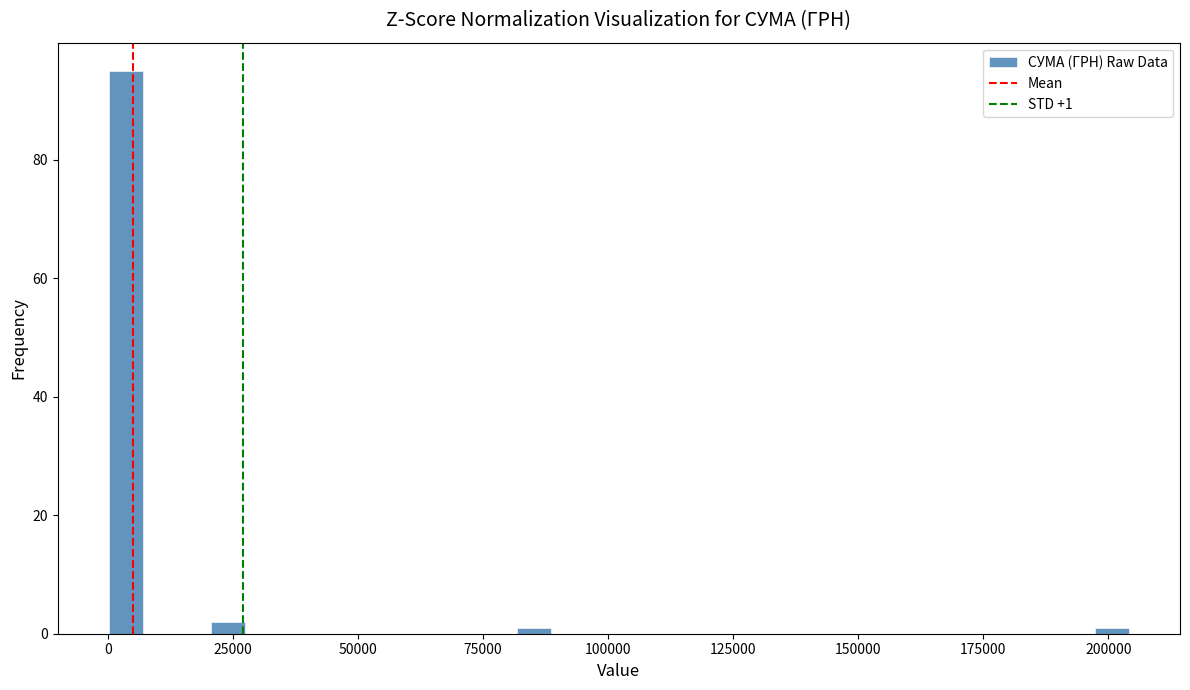

Around what value on the x-axis is the tallest bar? Give the approximate position of its centre, as read against the axis.

5000